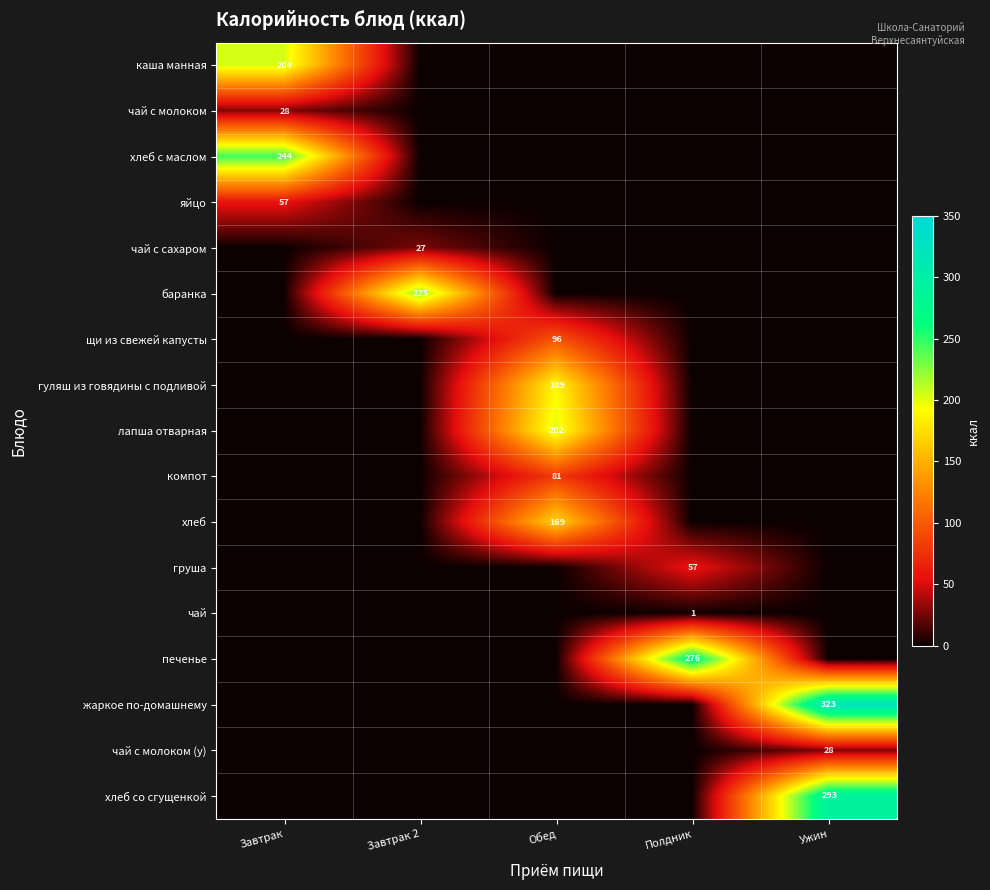

At which category is the sum across all series the highest?

Обед